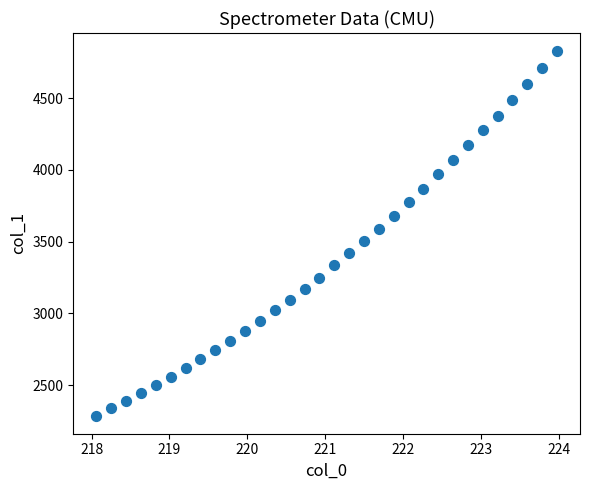

What is the range of Y values (max minus min)?

2540.8